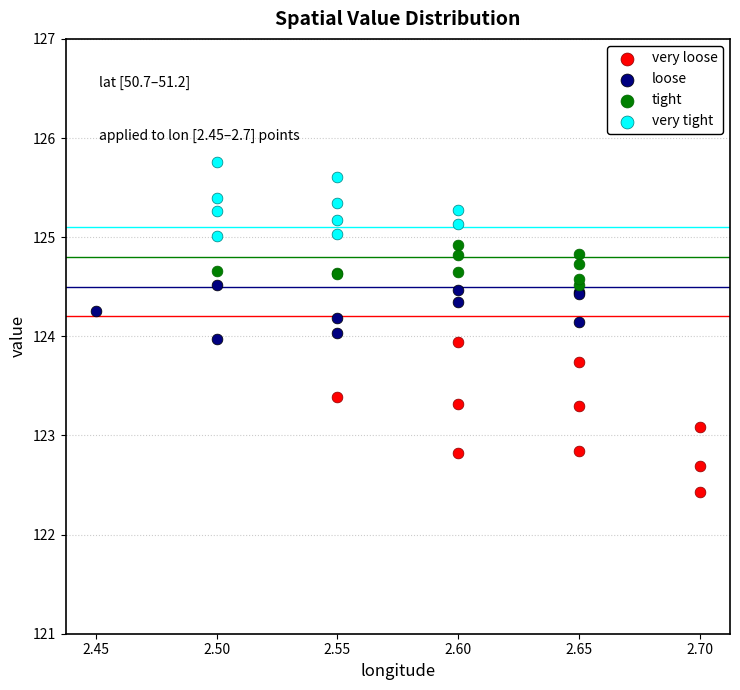

Which series contains the highest Y value?

very tight